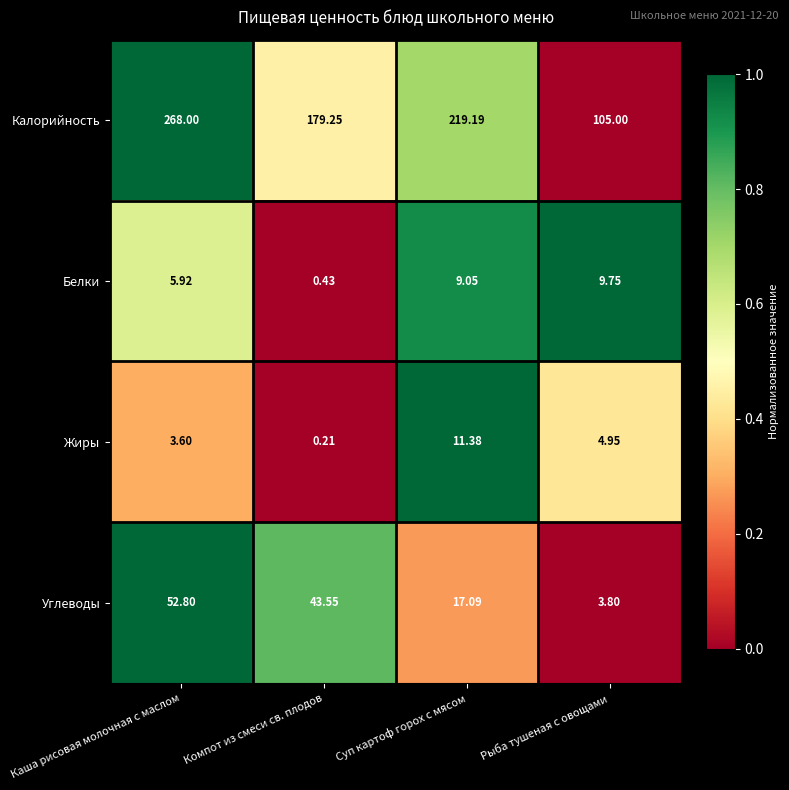

Where is Белки nearest to the value 5?

Каша рисовая молочная с маслом